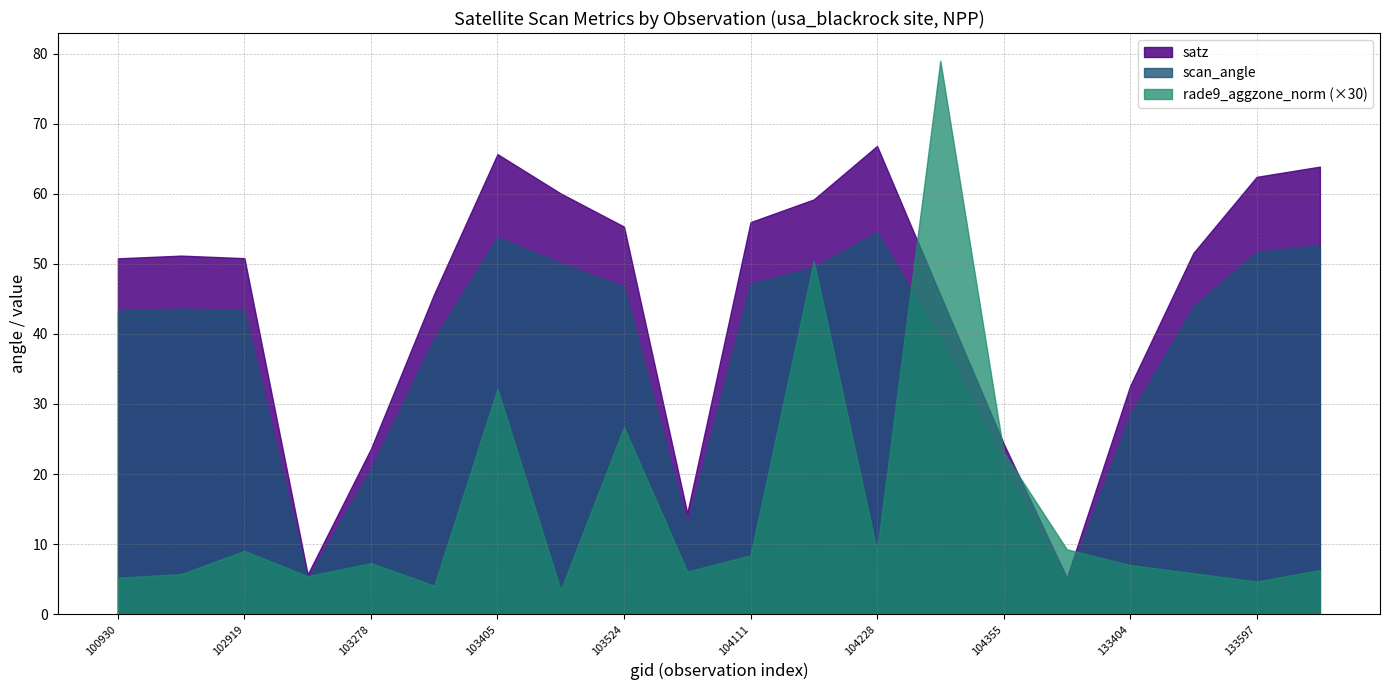

What is the sum of all scan_angle values?

752.3